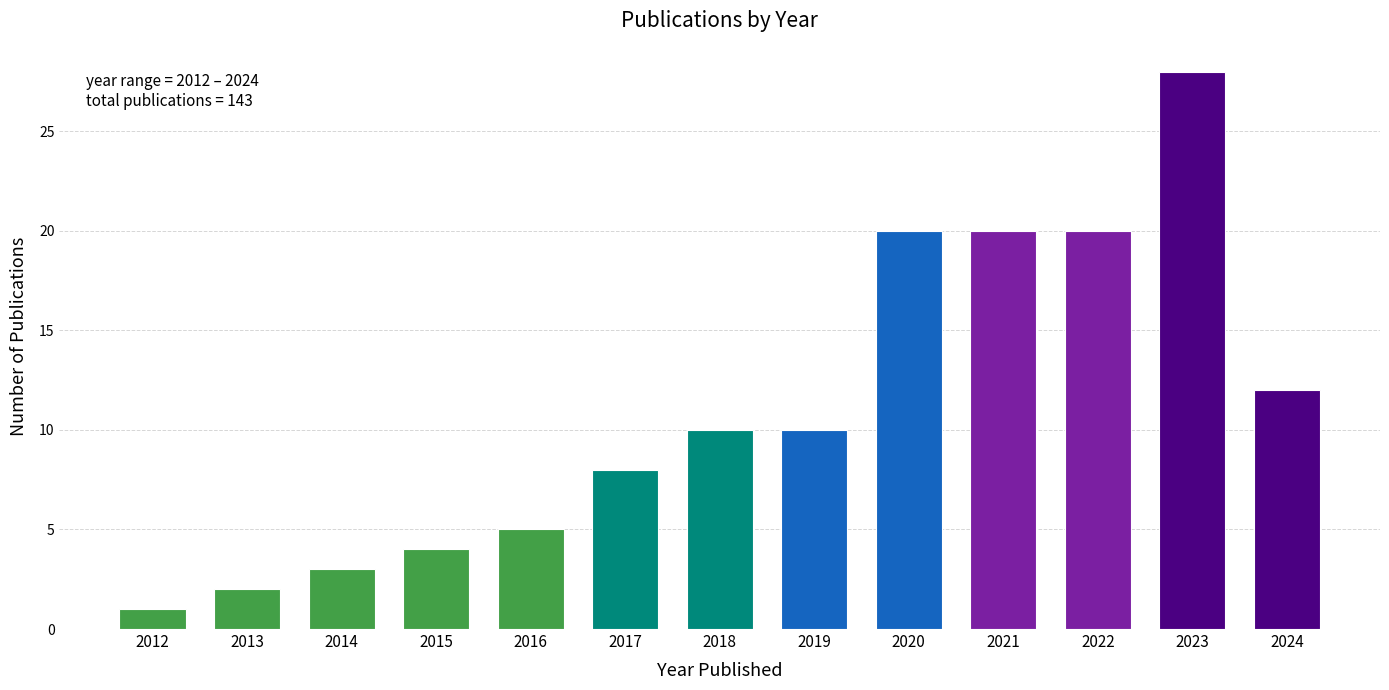

Reading right to left, extract all data points from this chart.

2024=12	2023=28	2022=20	2021=20	2020=20	2019=10	2018=10	2017=8	2016=5	2015=4	2014=3	2013=2	2012=1